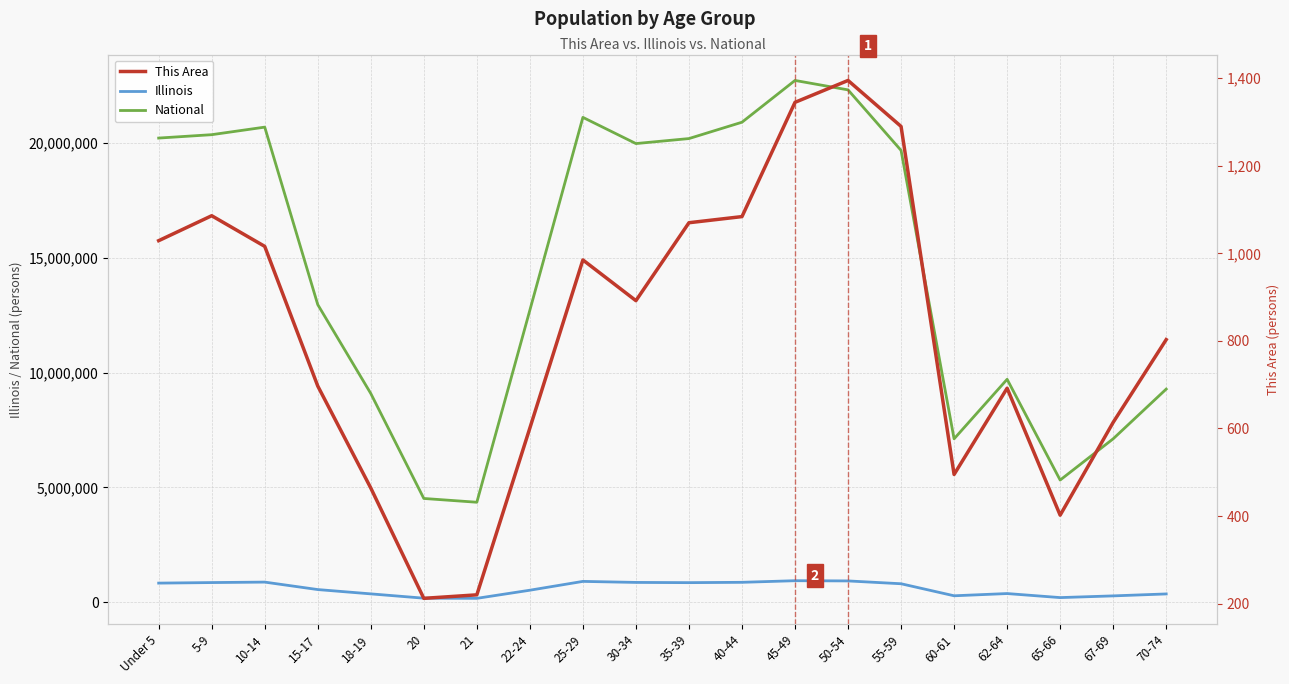

Which category has the lowest value in the National series?

21